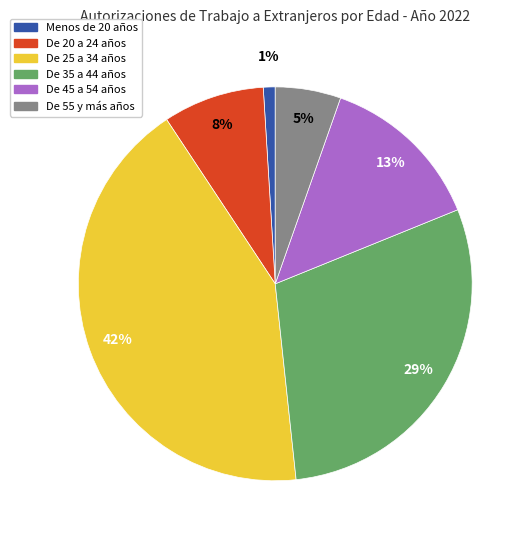

To the nearest percent, what is the average slice percentage?

17%